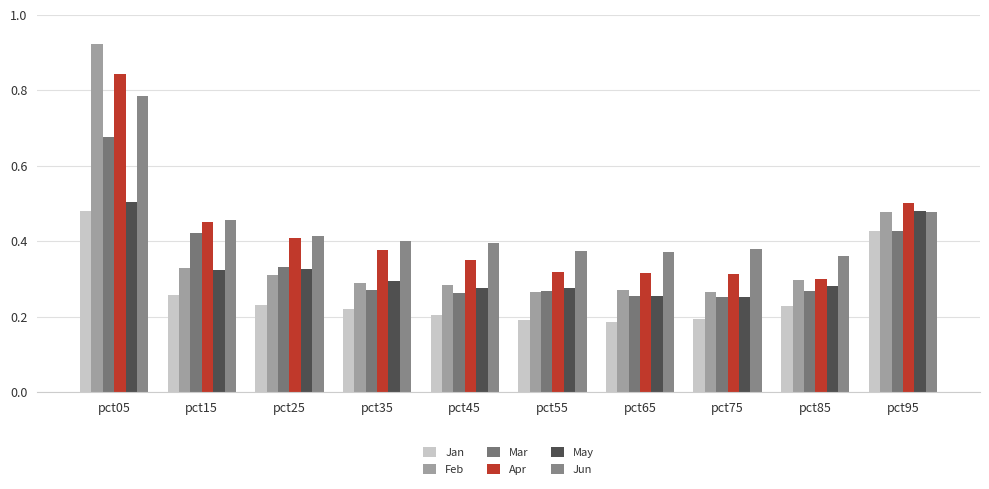

How many bars are there in each group?

6